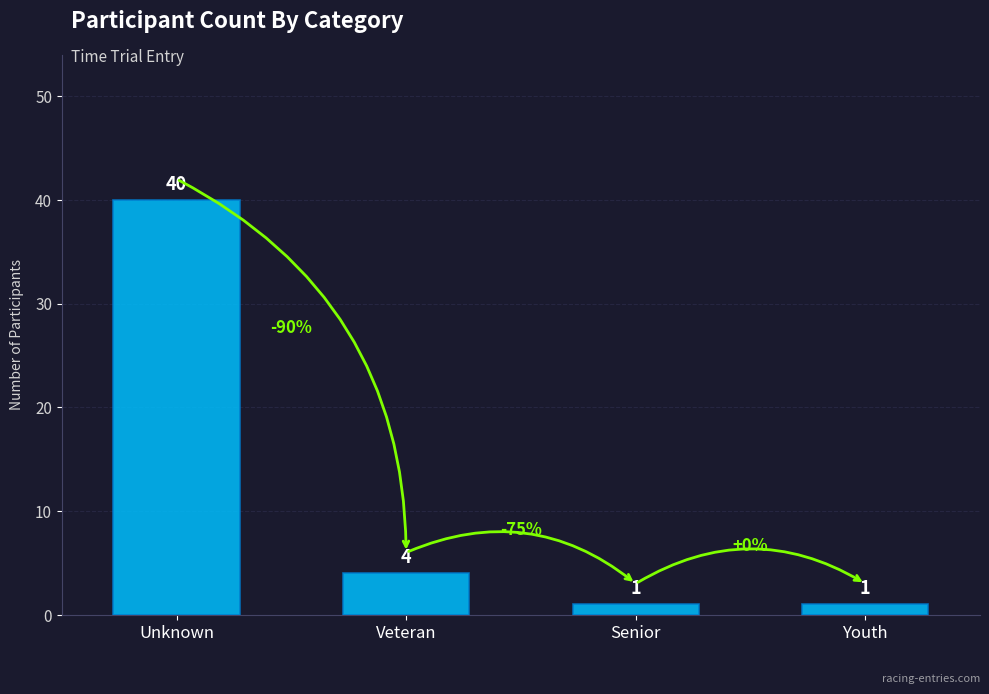

What position from the right is Veteran?

3